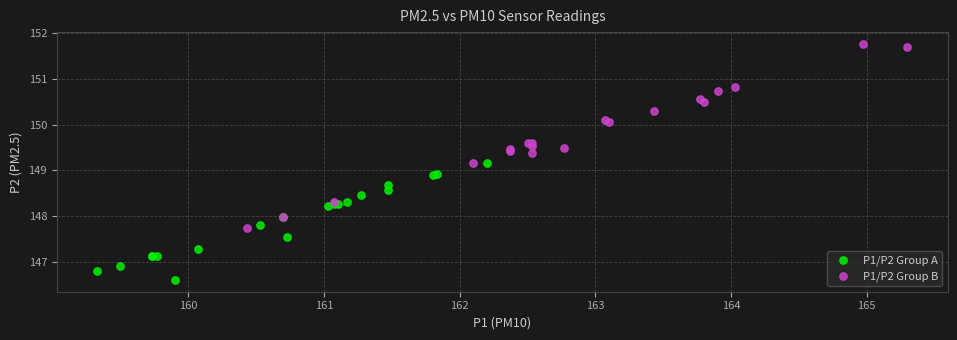

Which series has the largest Y range (max minus min)?

P1/P2 Group B